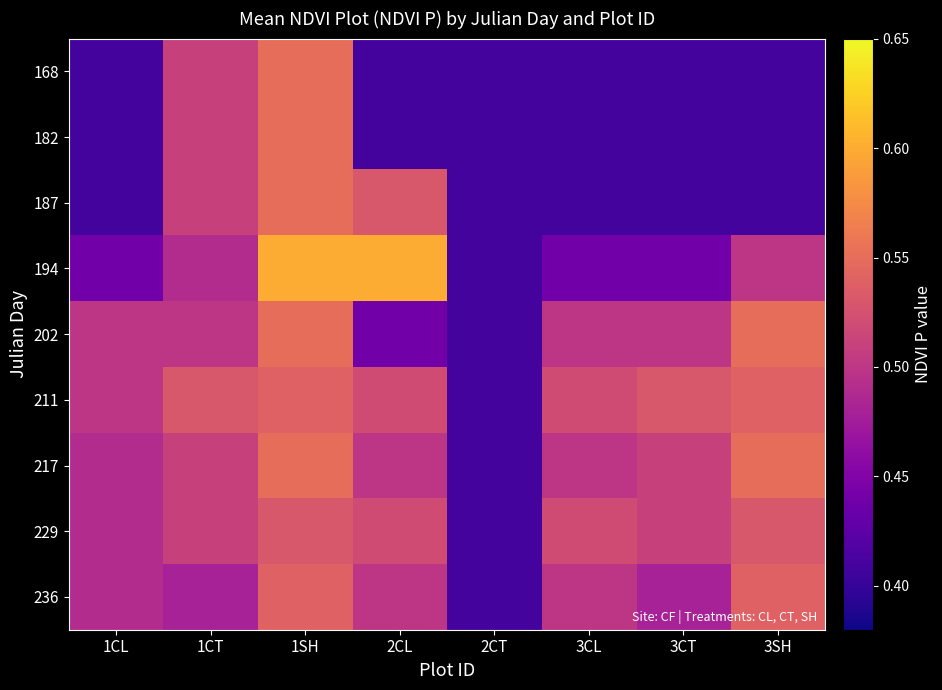

What is the total value across all series at 3SH?

4.4